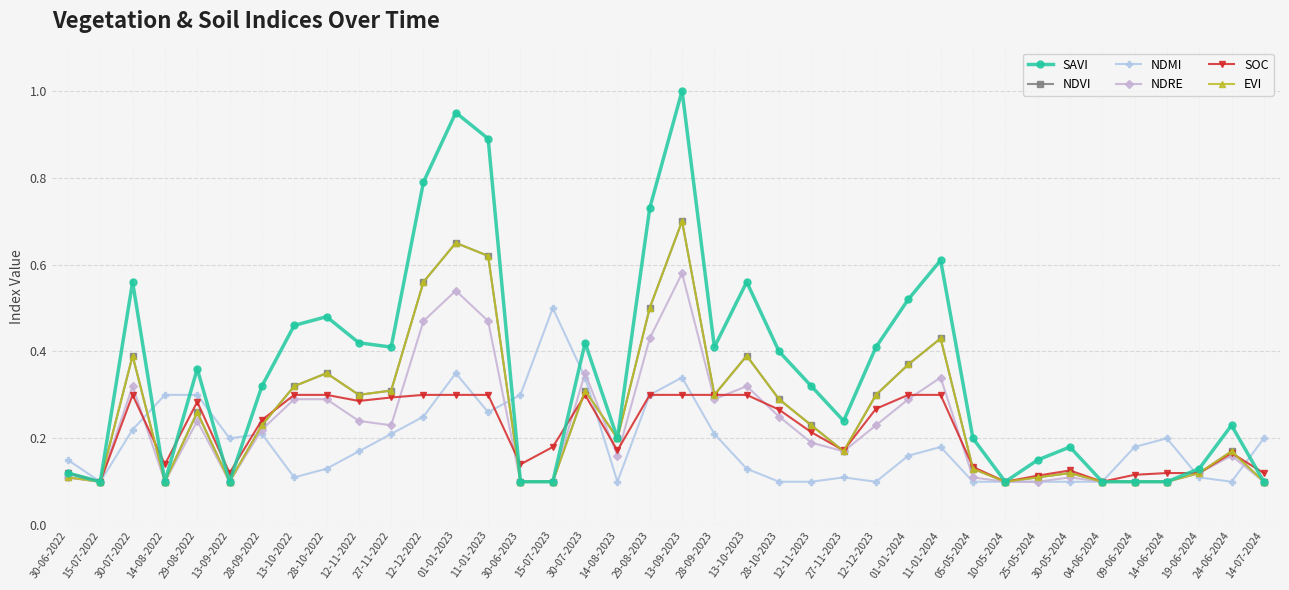

How many interior local valleys does the NDMI series have?

7